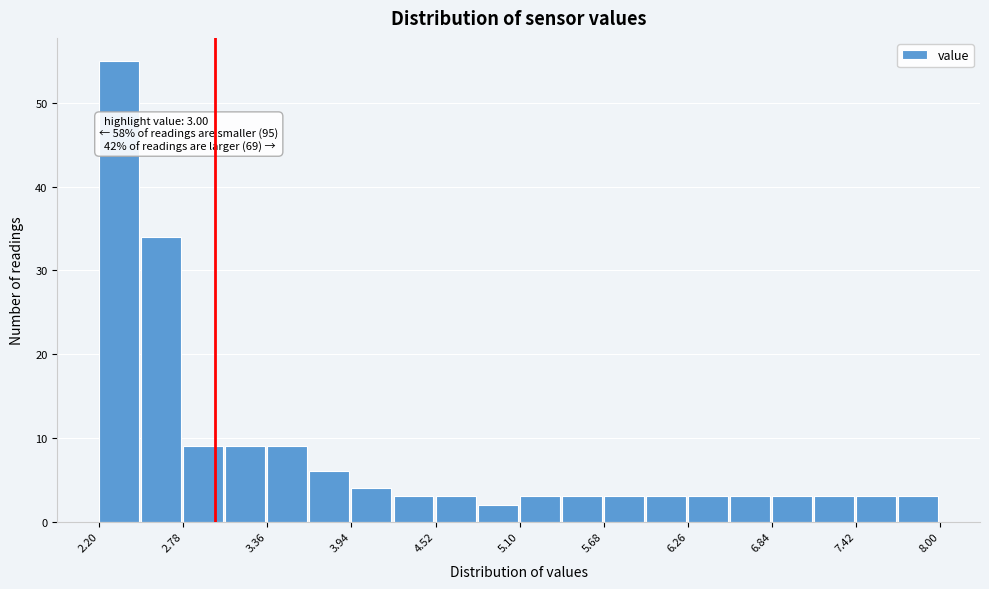

Around what value on the x-axis is the tallest bar? Give the approximate position of its centre, as read against the axis.

2.3